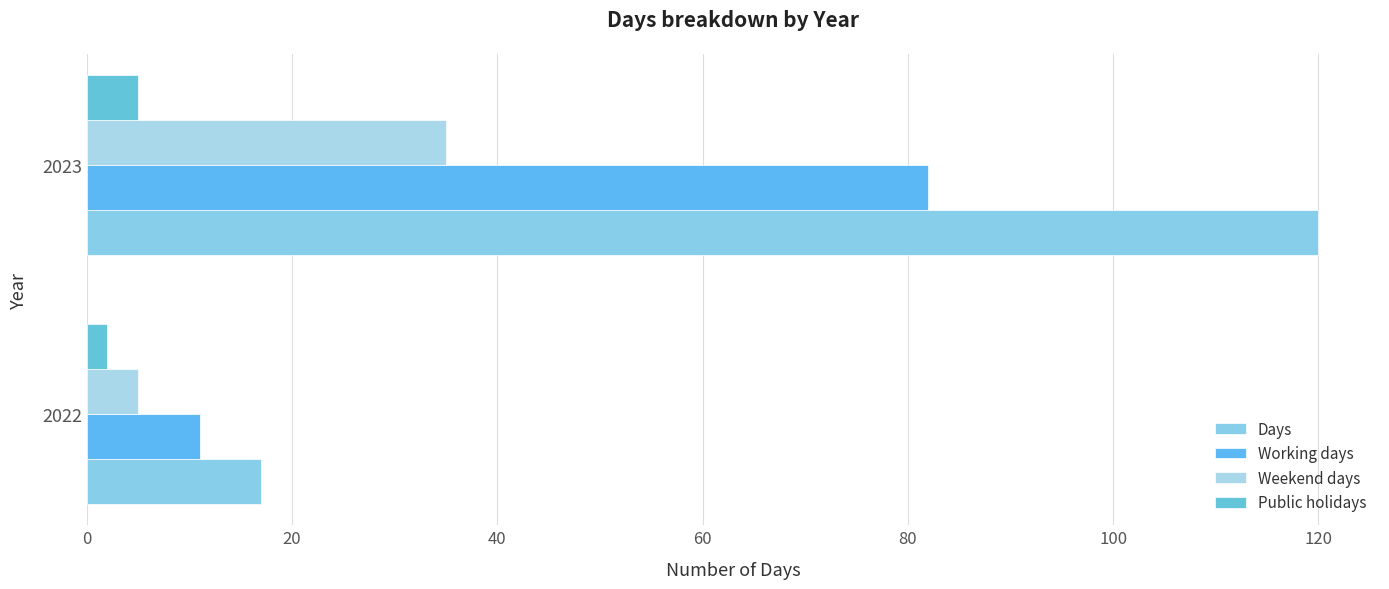

At which category is the sum across all series the highest?

2023